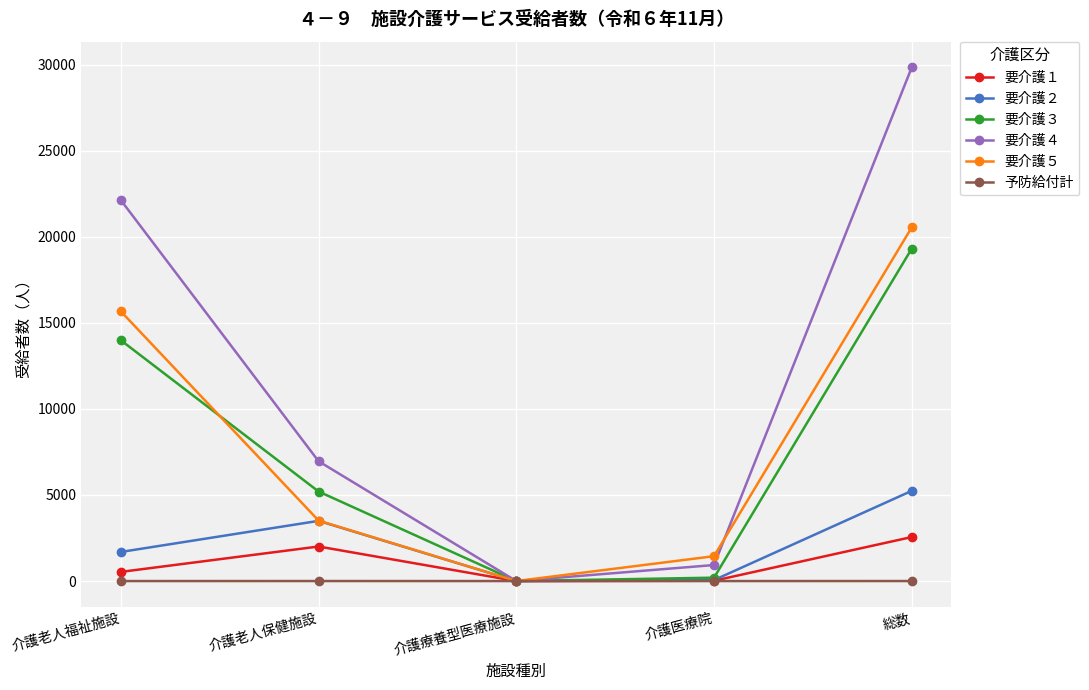

What is the spread (max minus min) of values at 介護医療院?

1445